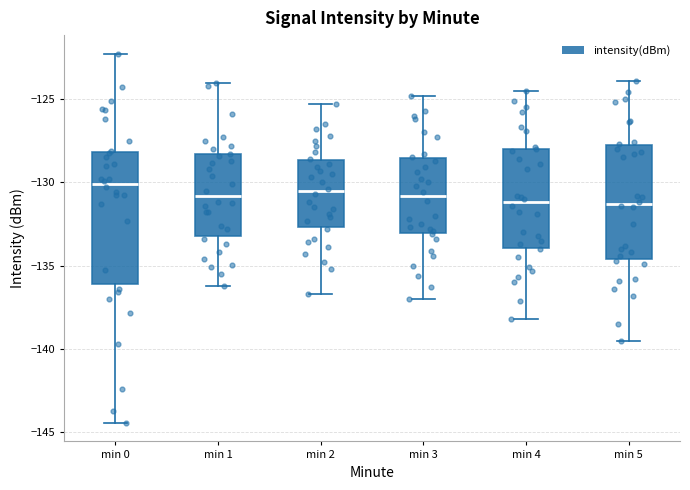

Reading left to right, read every box against the y-axis: the position of its median line, the range the box covers, and the ends of its whiskers. The values are not printed on the chart, so give them approximately, as read against the axis.

min 0: median -130.0, box -136.0 to -128.0, whiskers -144.5 to -122.5
min 1: median -131.0, box -133.0 to -128.5, whiskers -136.0 to -124.0
min 2: median -130.5, box -132.5 to -128.5, whiskers -136.5 to -125.5
min 3: median -131.0, box -133.0 to -128.5, whiskers -137.0 to -125.0
min 4: median -131.0, box -134.0 to -128.0, whiskers -138.0 to -124.5
min 5: median -131.5, box -134.5 to -128.0, whiskers -139.5 to -124.0